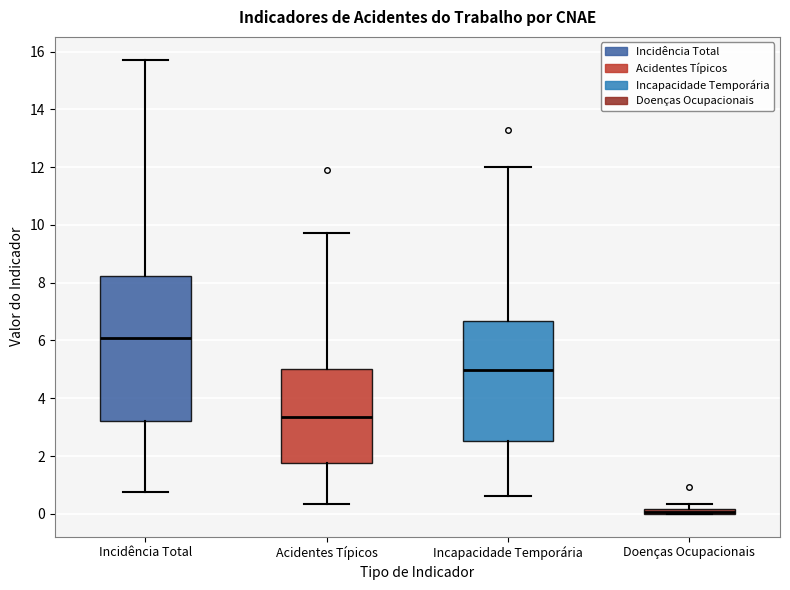

Comparing the boxes themselves (not the whiskers), which one is the tallest?

Incidência Total